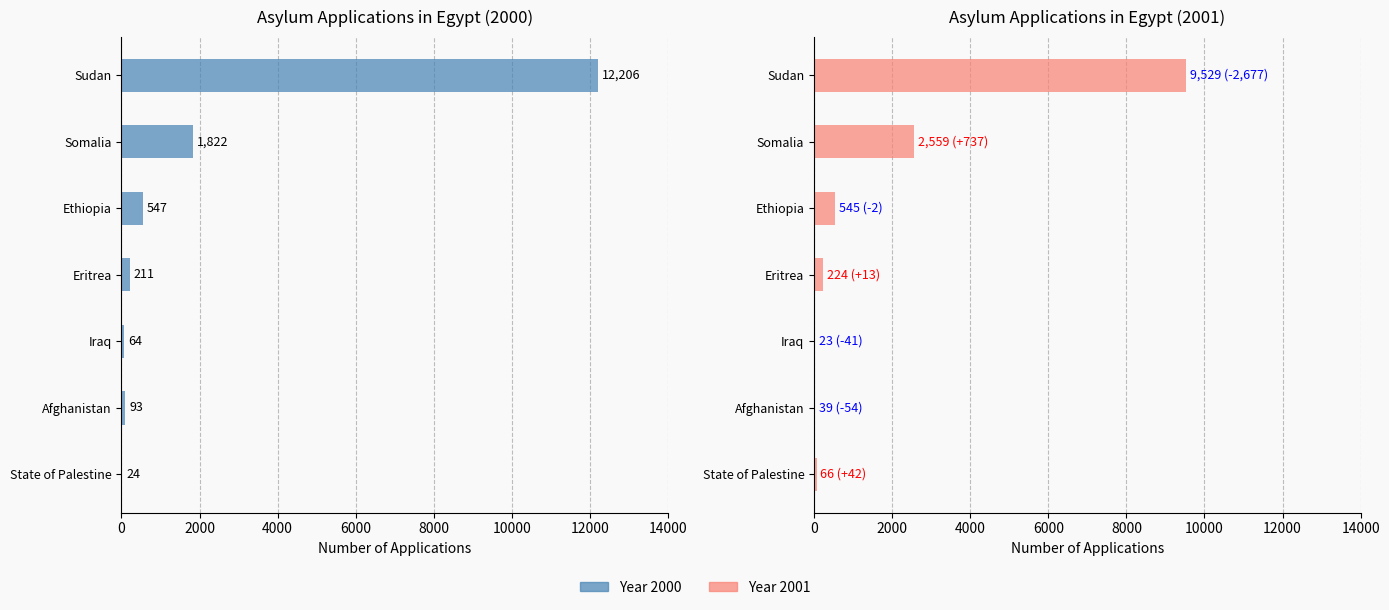

What is the value of the 8th bar from the left?

545